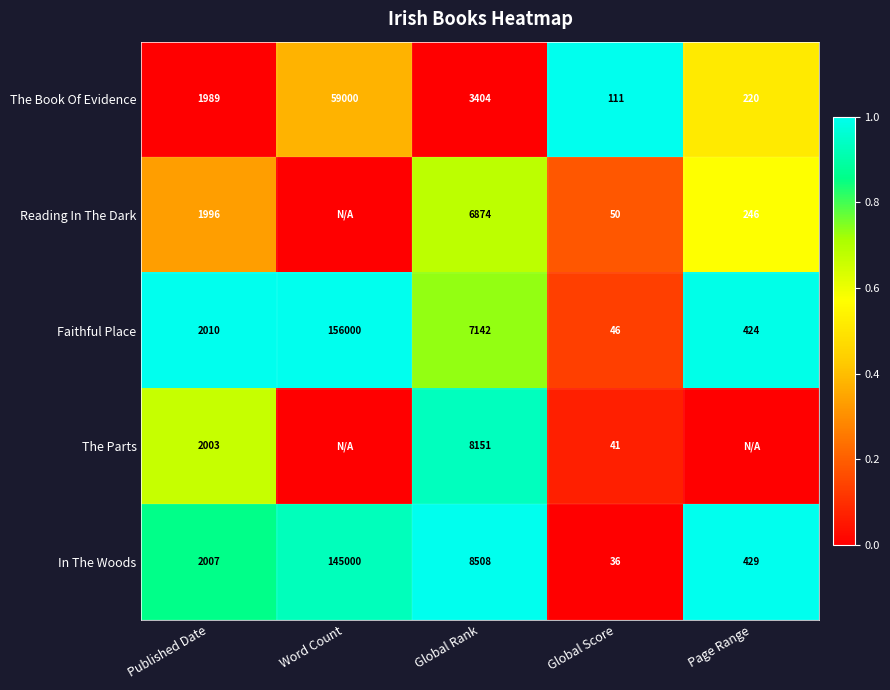

Is it true that The Book Of Evidence equals 59000 at Word Count?

True